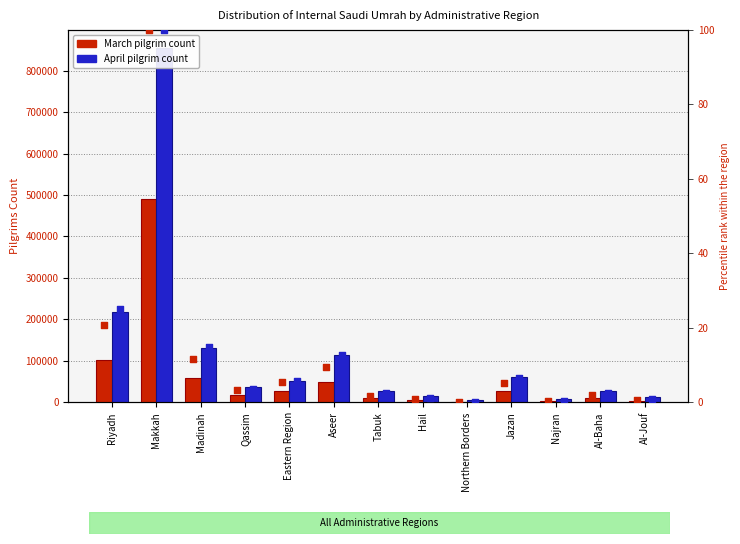

What are all the series names shown in the legend?

March, April